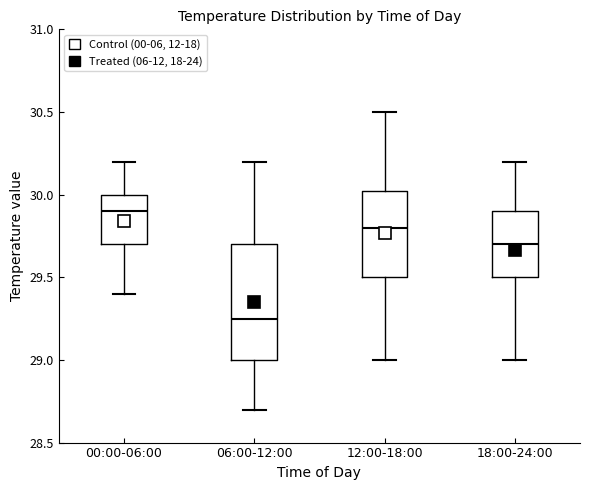

Reading left to right, transcribe this box plot: for each box, give where its median line is, the range the box spans, and where its two whiskers end, as read against the y-axis. The values are not printed on the chart, so give them approximately, as read against the axis.

00:00-06:00: median 29.90, box 29.70 to 30.00, whiskers 29.40 to 30.20
06:00-12:00: median 29.25, box 29.00 to 29.70, whiskers 28.70 to 30.20
12:00-18:00: median 29.80, box 29.50 to 30.05, whiskers 29.00 to 30.50
18:00-24:00: median 29.70, box 29.50 to 29.90, whiskers 29.00 to 30.20